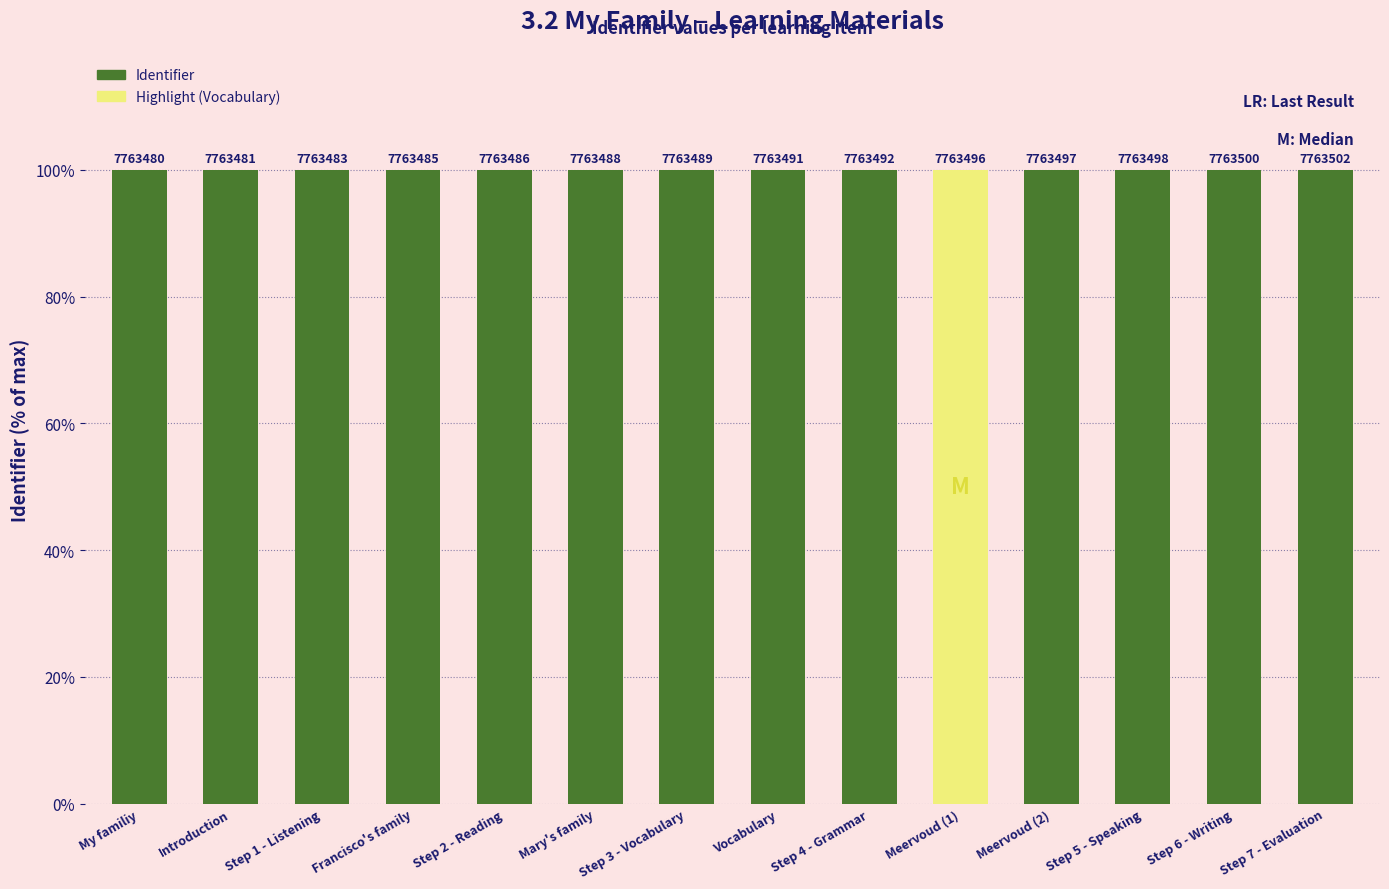

What is the greatest value displayed?

100.0